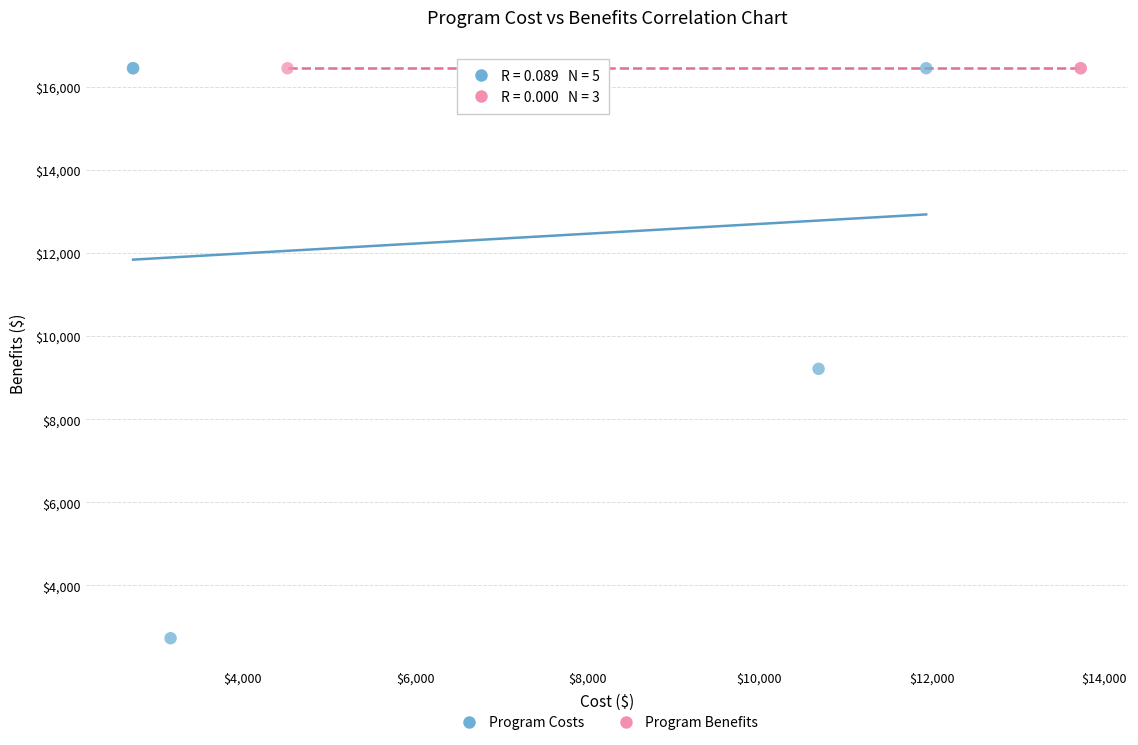

Which series contains the lowest Y value?

Program Costs